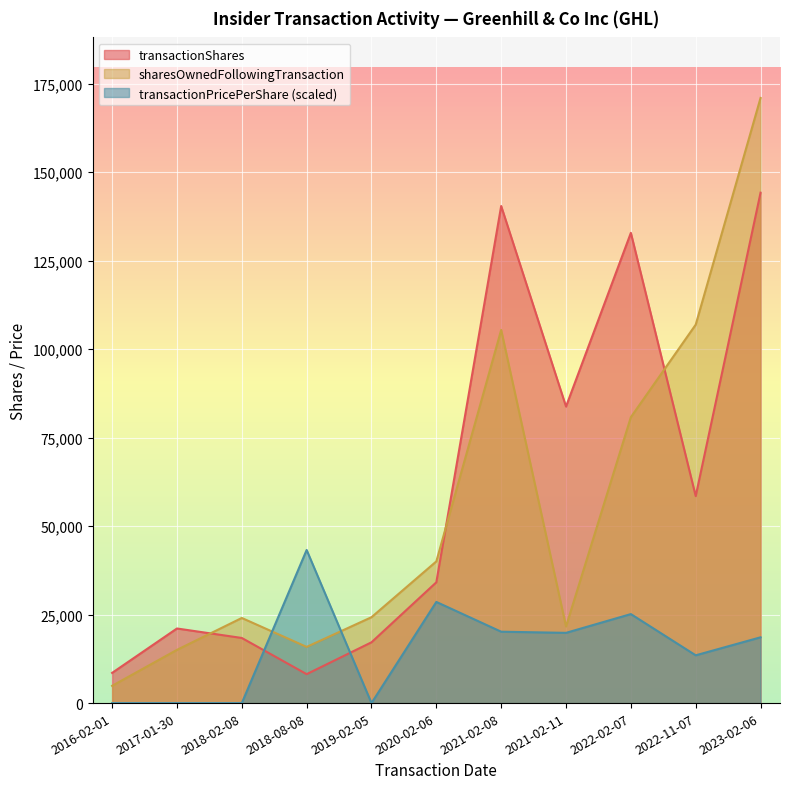

At how many categories does at least one series exceed 62594?

5